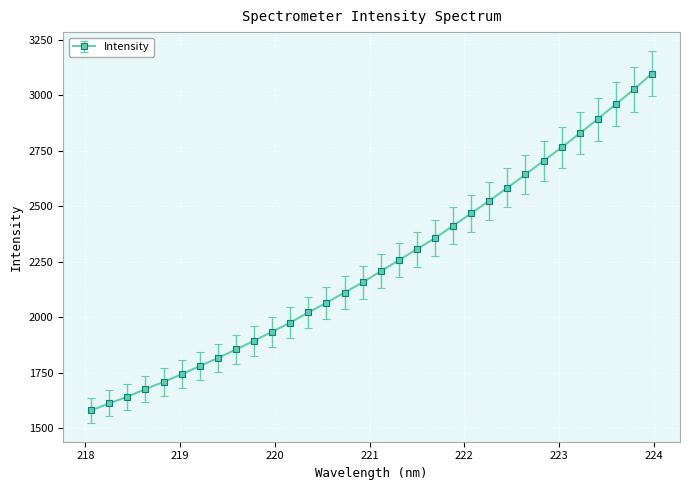

What is the greatest value displayed?

3096.8